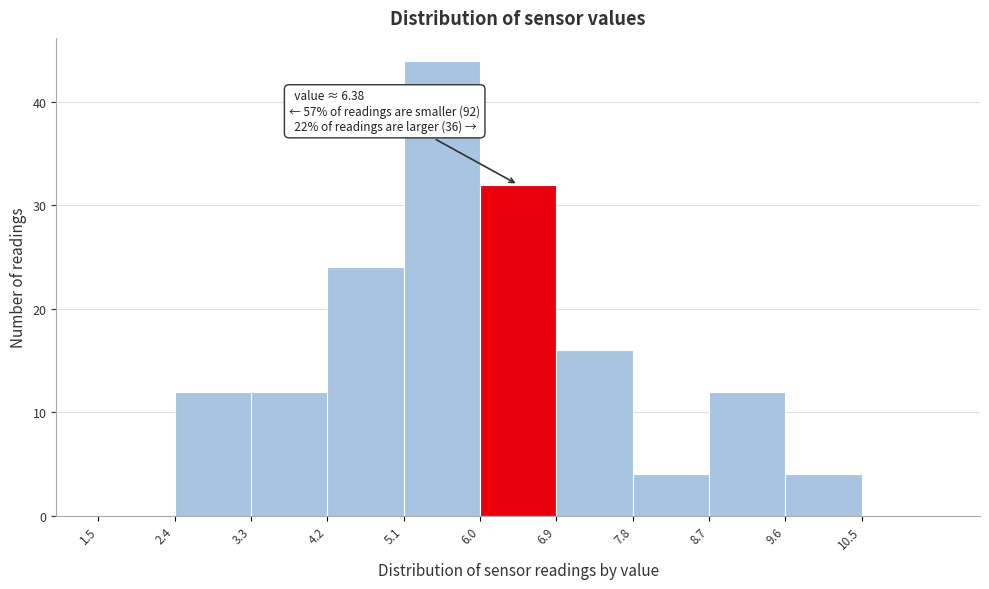

Which range on the x-axis has the tallest bar?

5.1 to 6.0